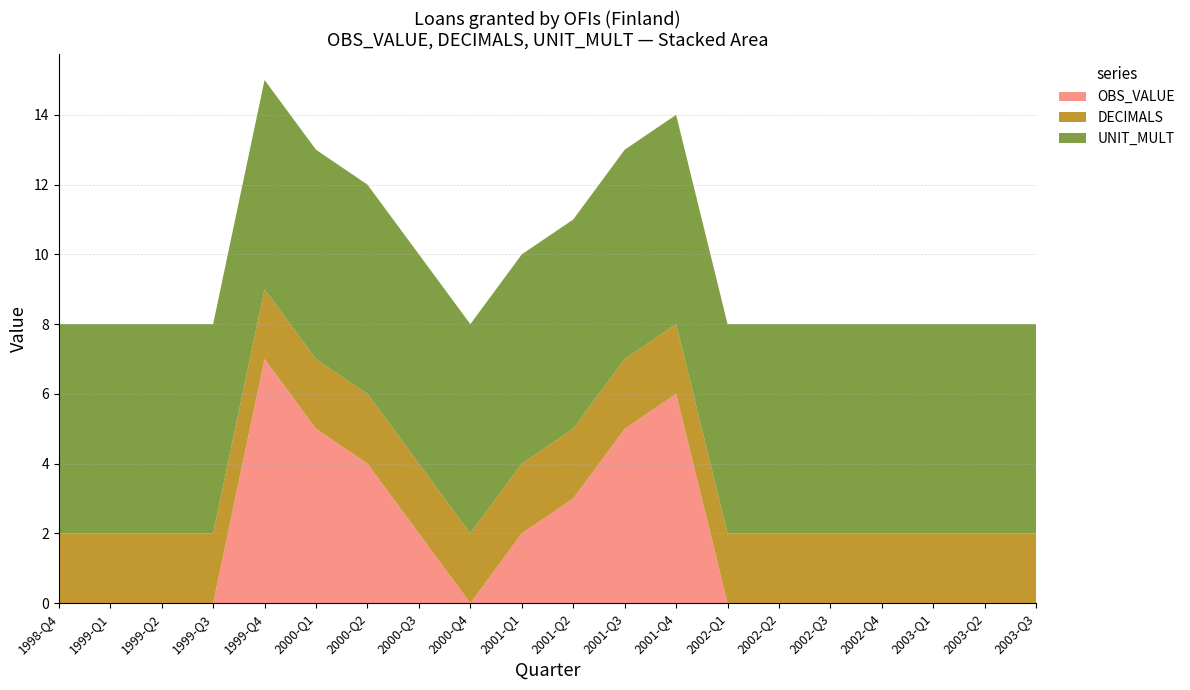

Reading left to right, transcribe all the data shown in this chart.

OBS_VALUE: 1998-Q4=0	1999-Q1=0	1999-Q2=0	1999-Q3=0	1999-Q4=7	2000-Q1=5	2000-Q2=4	2000-Q3=2	2000-Q4=0	2001-Q1=2	2001-Q2=3	2001-Q3=5	2001-Q4=6	2002-Q1=0	2002-Q2=0	2002-Q3=0	2002-Q4=0	2003-Q1=0	2003-Q2=0	2003-Q3=0
DECIMALS: 1998-Q4=2	1999-Q1=2	1999-Q2=2	1999-Q3=2	1999-Q4=2	2000-Q1=2	2000-Q2=2	2000-Q3=2	2000-Q4=2	2001-Q1=2	2001-Q2=2	2001-Q3=2	2001-Q4=2	2002-Q1=2	2002-Q2=2	2002-Q3=2	2002-Q4=2	2003-Q1=2	2003-Q2=2	2003-Q3=2
UNIT_MULT: 1998-Q4=6	1999-Q1=6	1999-Q2=6	1999-Q3=6	1999-Q4=6	2000-Q1=6	2000-Q2=6	2000-Q3=6	2000-Q4=6	2001-Q1=6	2001-Q2=6	2001-Q3=6	2001-Q4=6	2002-Q1=6	2002-Q2=6	2002-Q3=6	2002-Q4=6	2003-Q1=6	2003-Q2=6	2003-Q3=6